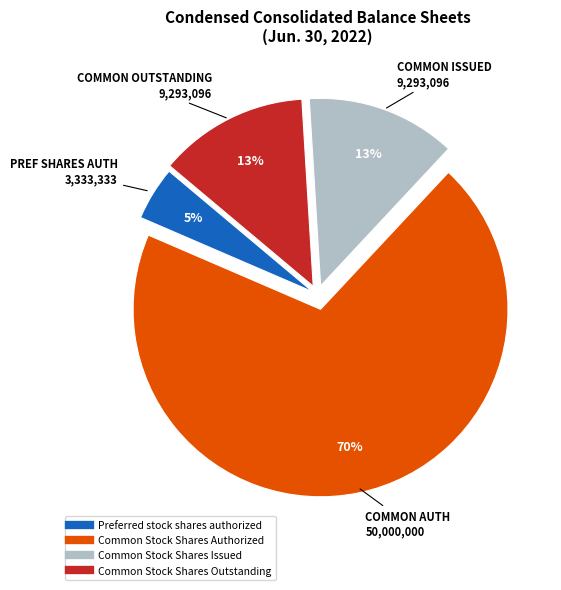

Does Common Stock Shares Authorized account for over 50% of the chart?

Yes